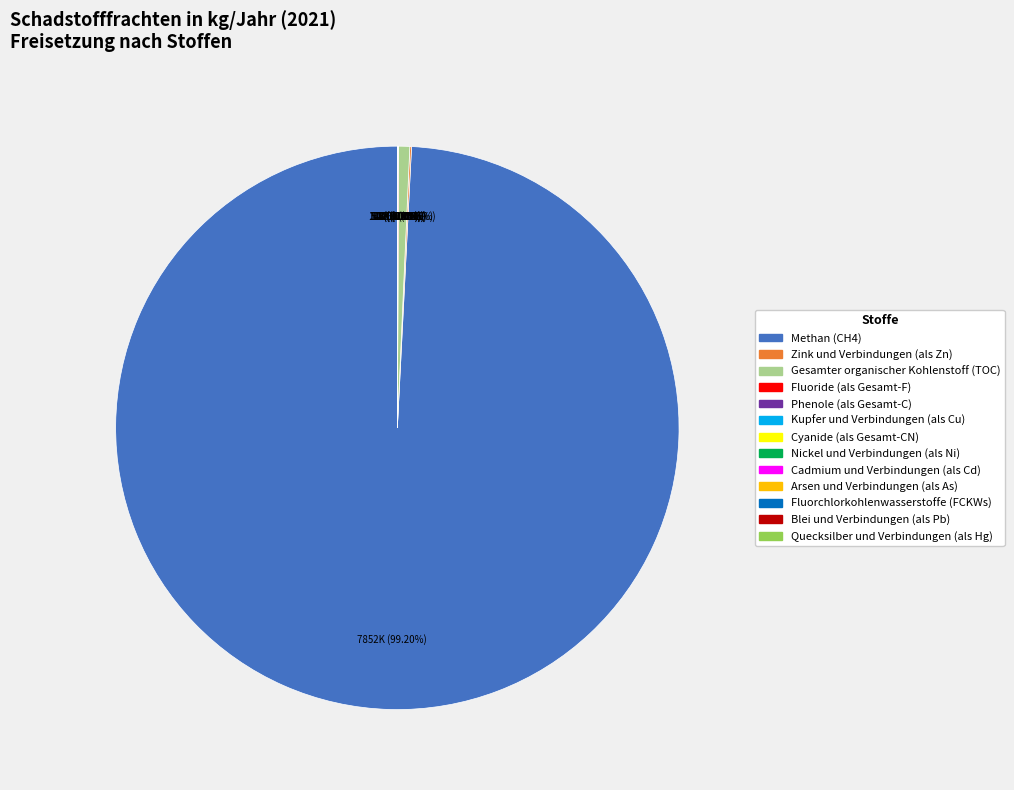

Is it true that Blei und Verbindungen (als Pb) is 0% of the pie?

True